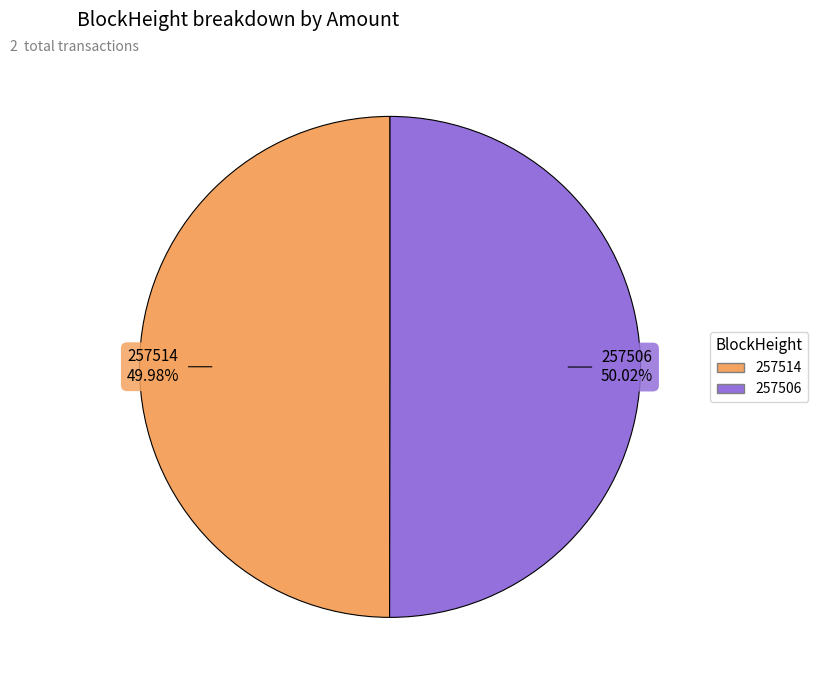

Approximately how many times larger is the value at 257514 compared to 257506?

1.0